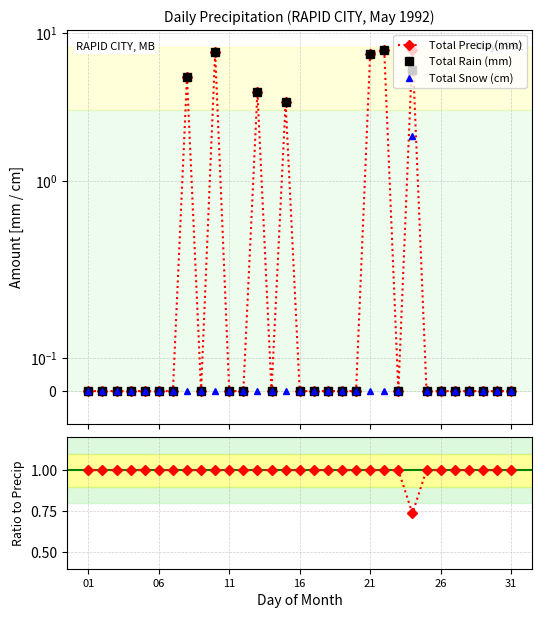

How many lines are shown in the chart?

4